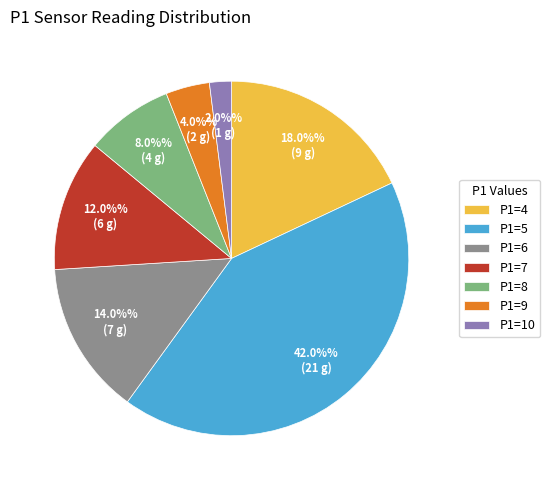

Is the sum of P1=8 and P1=9 greater than half?

No